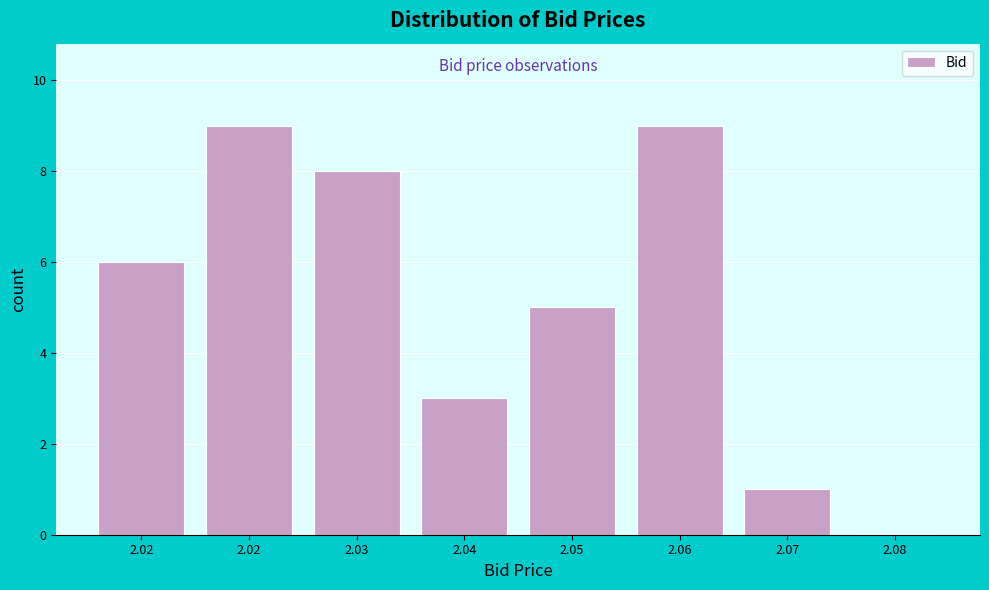

Count the number of data series in this chart.

1